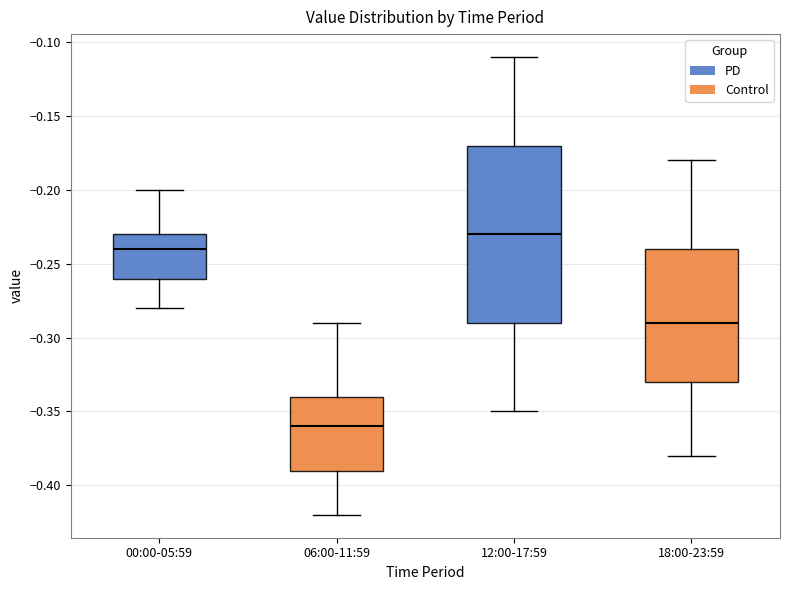

Reading left to right, read every box against the y-axis: the position of its median line, the range the box covers, and the ends of its whiskers. The values are not printed on the chart, so give them approximately, as read against the axis.

00:00-05:59: median -0.24, box -0.26 to -0.23, whiskers -0.28 to -0.20
06:00-11:59: median -0.36, box -0.39 to -0.34, whiskers -0.42 to -0.29
12:00-17:59: median -0.23, box -0.29 to -0.17, whiskers -0.35 to -0.11
18:00-23:59: median -0.29, box -0.33 to -0.24, whiskers -0.38 to -0.18